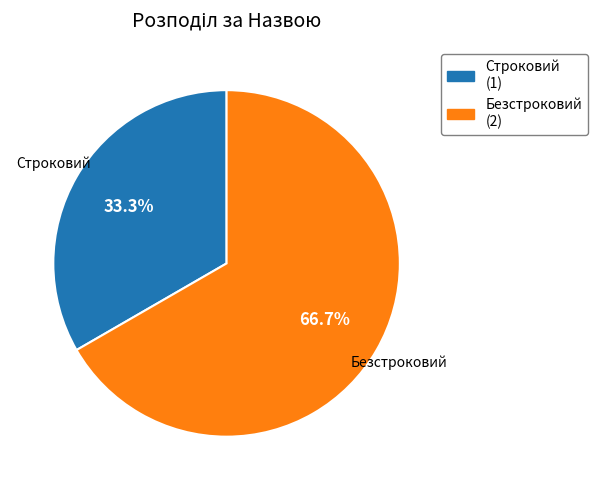

Which category has the smallest portion of the pie?

Строковий